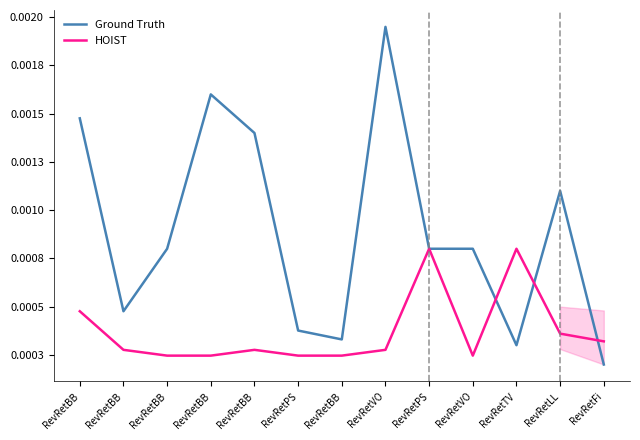

Rank the categories by HOIST value from lowest to highest.

RevRetBB, RevRetBB, RevRetPS, RevRetBB, RevRetVO, RevRetBB, RevRetBB, RevRetVO, RevRetFi, RevRetLL, RevRetBB, RevRetPS, RevRetTV